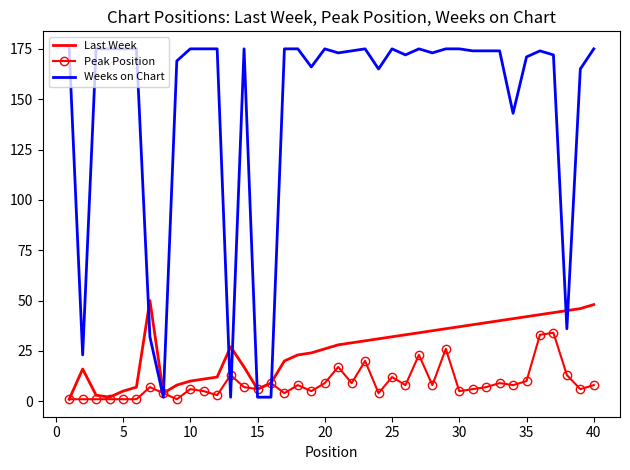

What is the maximum value shown in the chart?

175